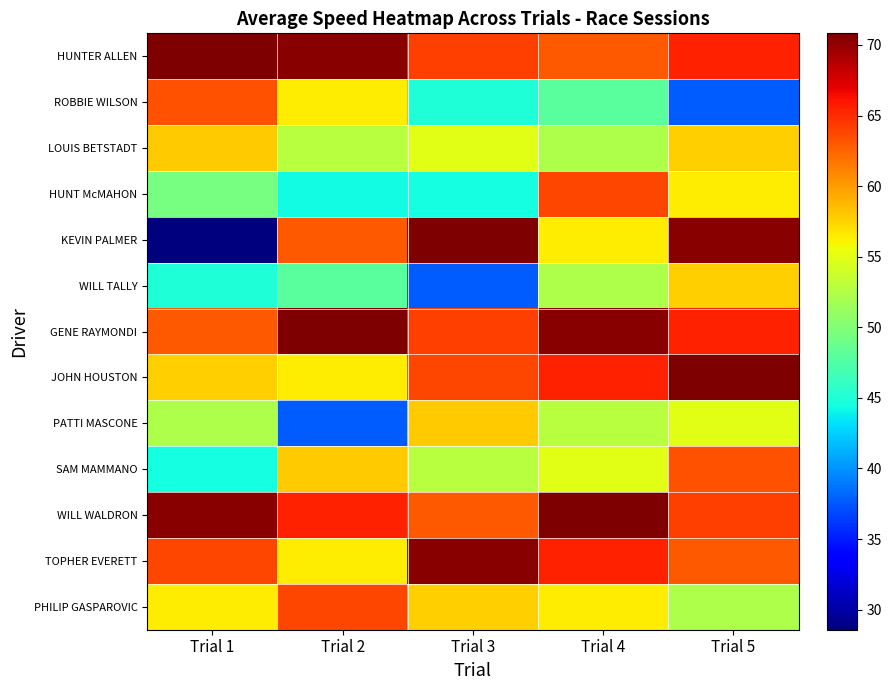

How many distinct data groups are displayed?

13